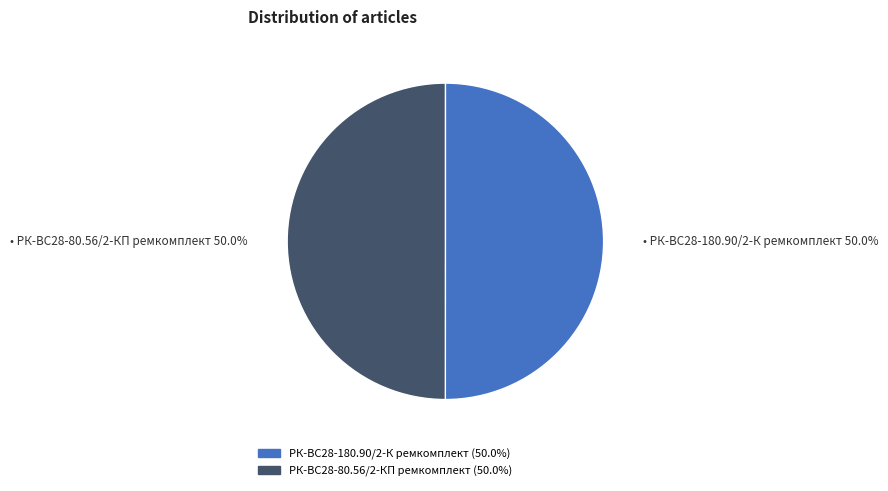

What percentage is the РК-ВС28-180.90/2-К ремкомплект slice, to the nearest percent?

50%